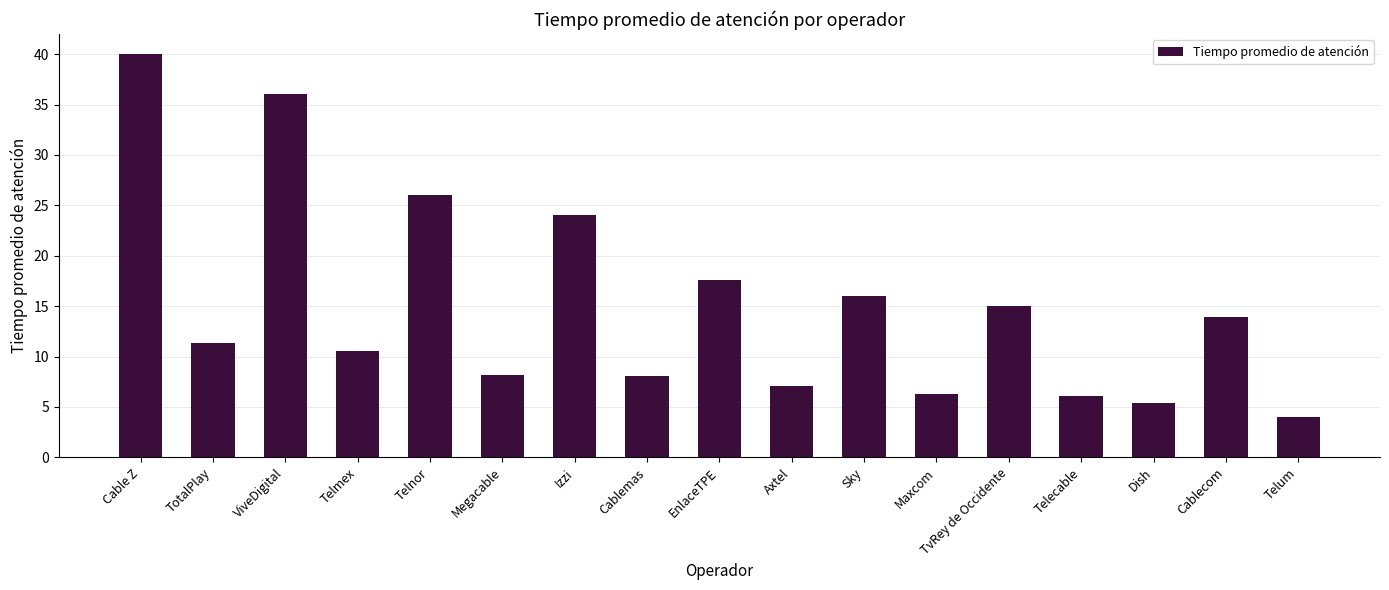

At which category does the chart reach its minimum across all series?

Telum